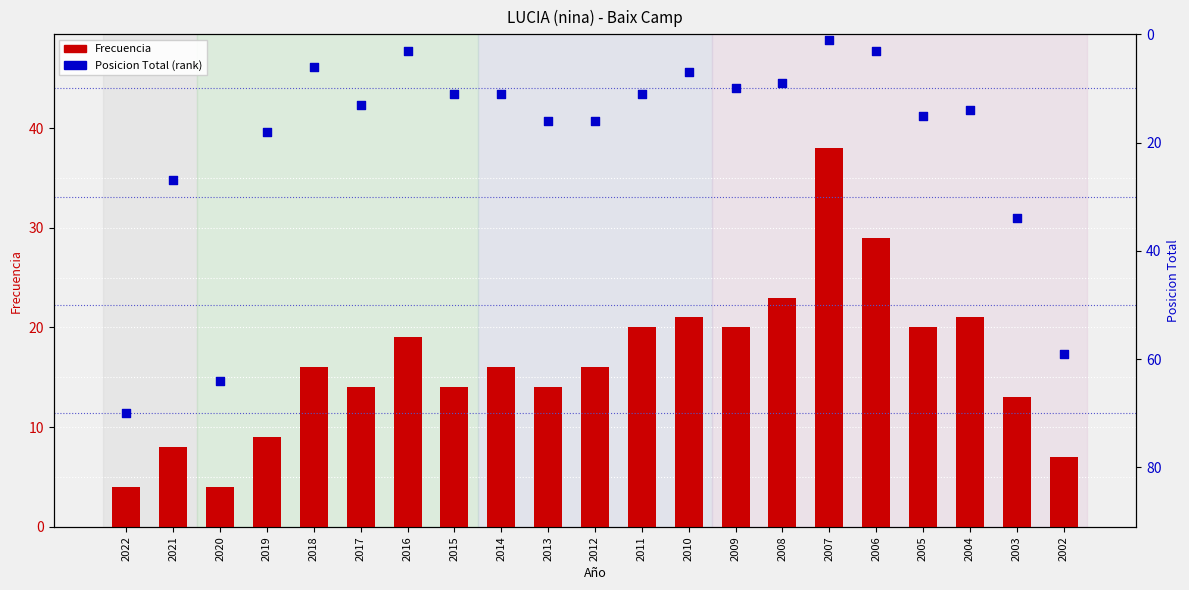

What is the total value across all series at 2016?

22